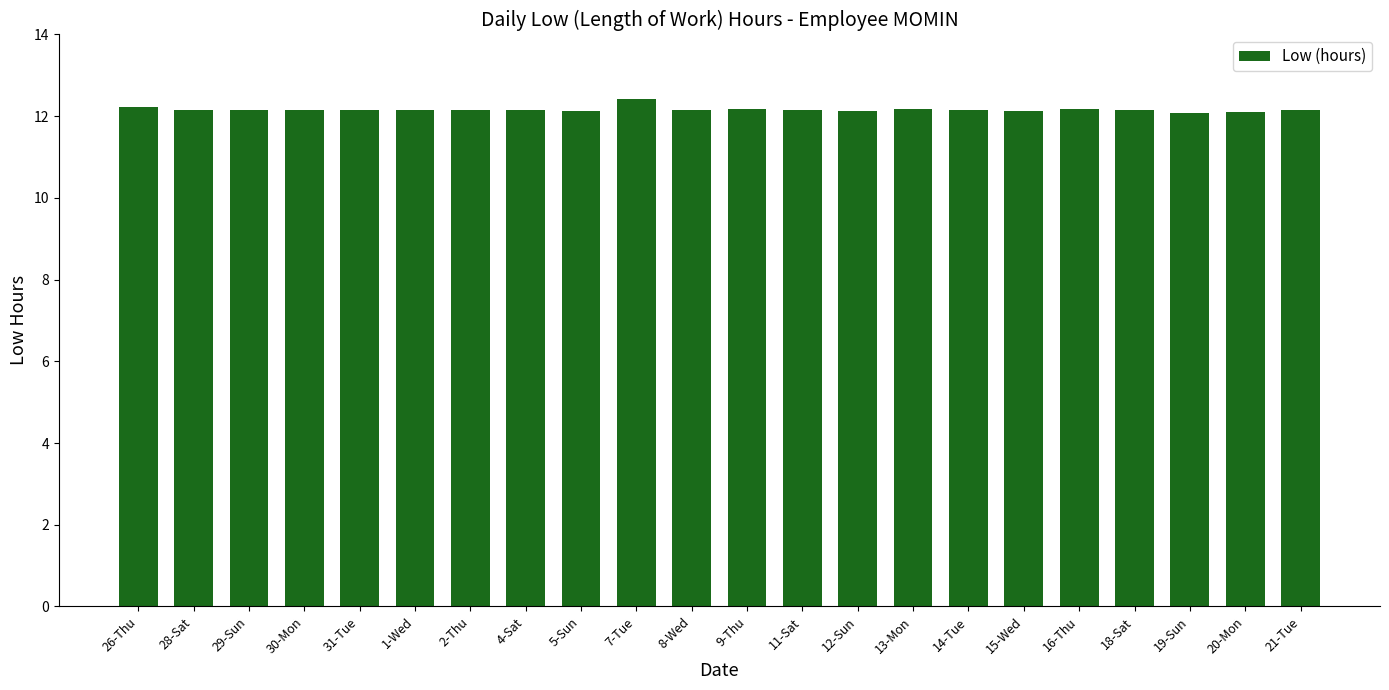

What is the label of the 3rd bar from the right?

19-Sun